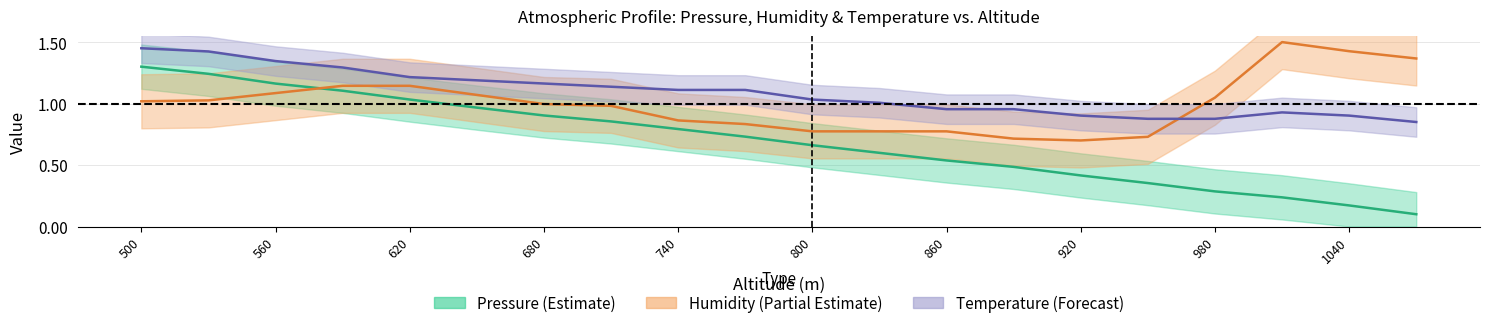

Rank the series at 1070 from lowest to highest value.

pressure, temperature, humidity